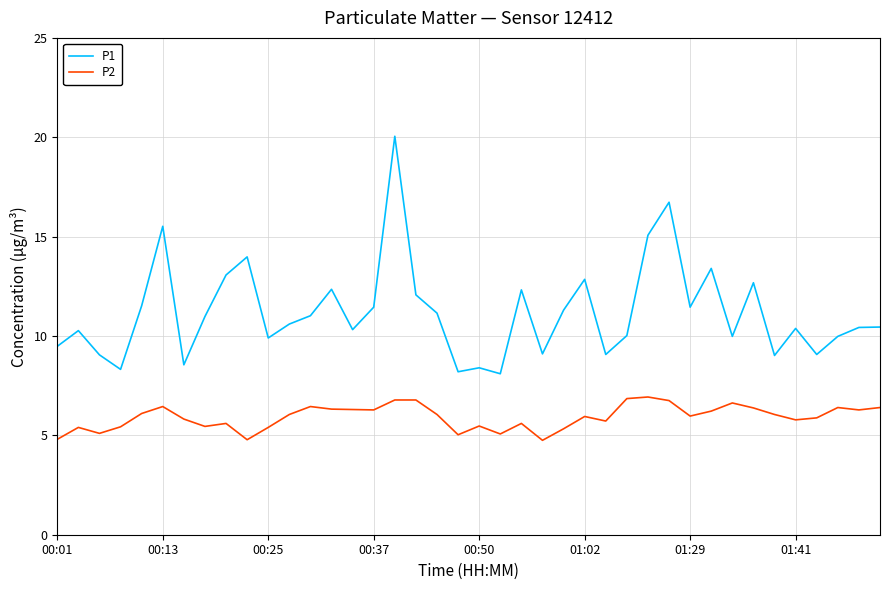

What is the difference between the second highest and minimum values in the P1 series?

8.6